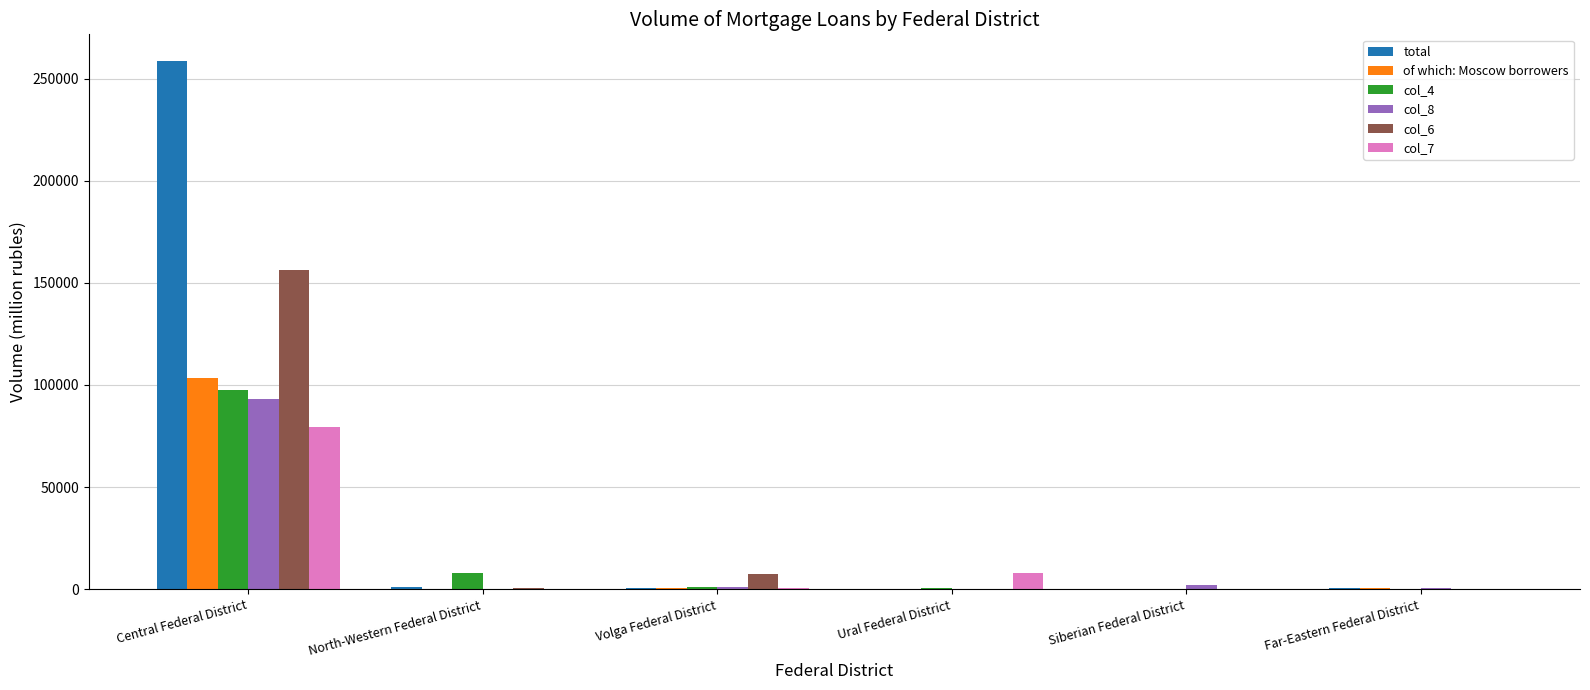

The value of col_4 at Central Federal District is 97687. True or false?

True